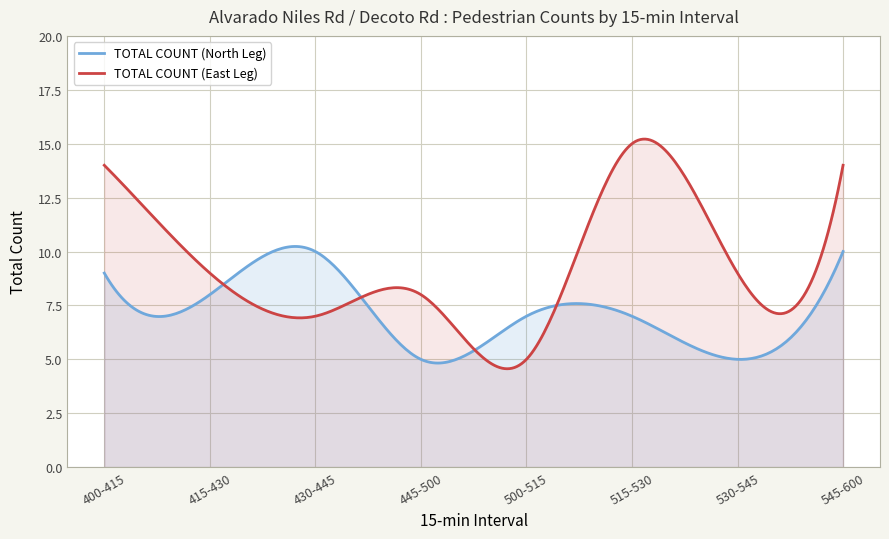

True or false: TOTAL COUNT (North Leg) has a value of 8 at 415-430.

True